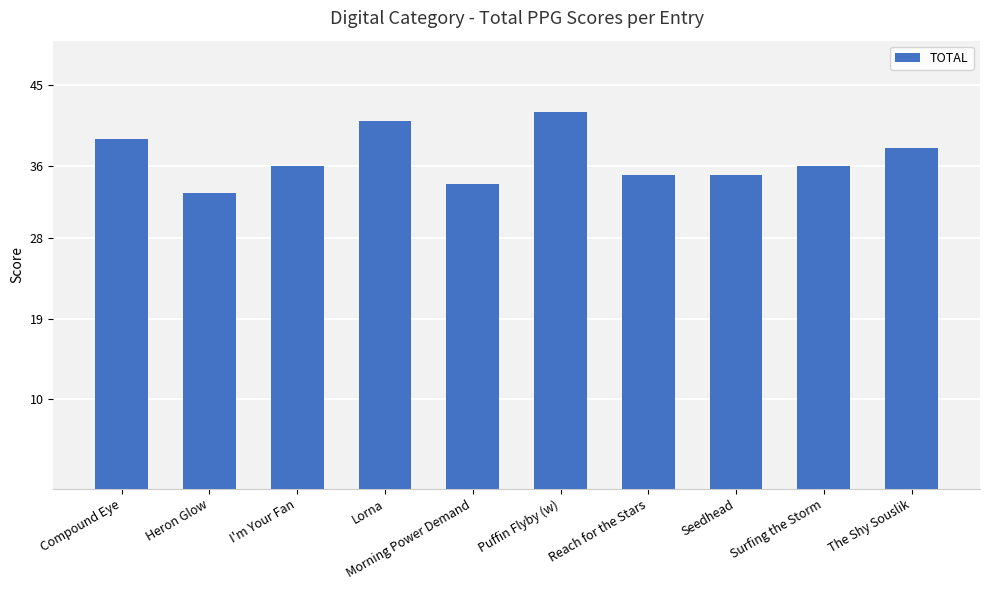

What position from the left is I'm Your Fan?

3